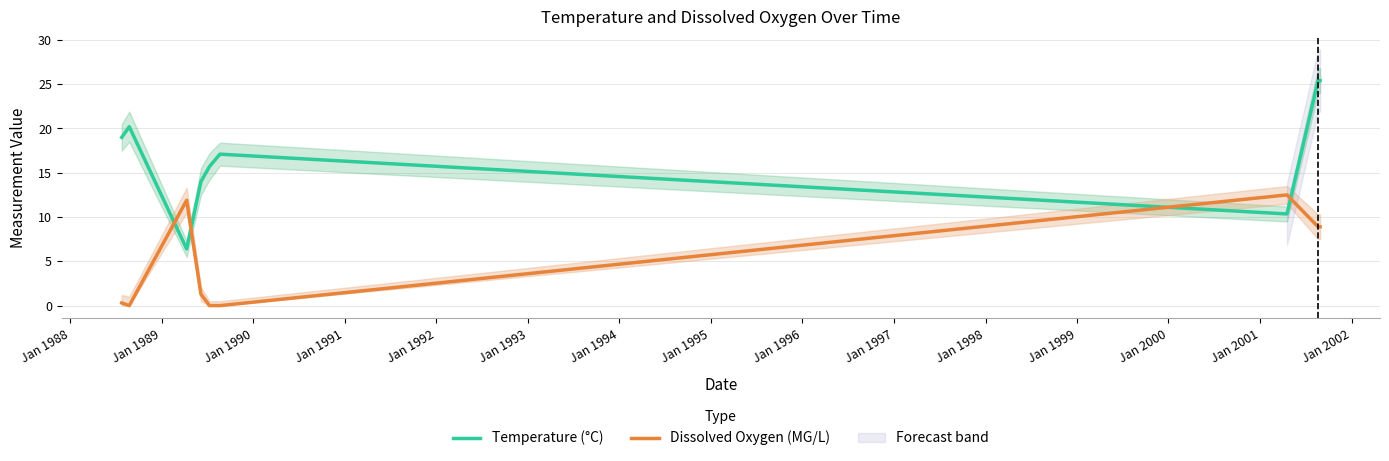

What are all the series names shown in the legend?

Temperature (°C), Dissolved Oxygen (MG/L)